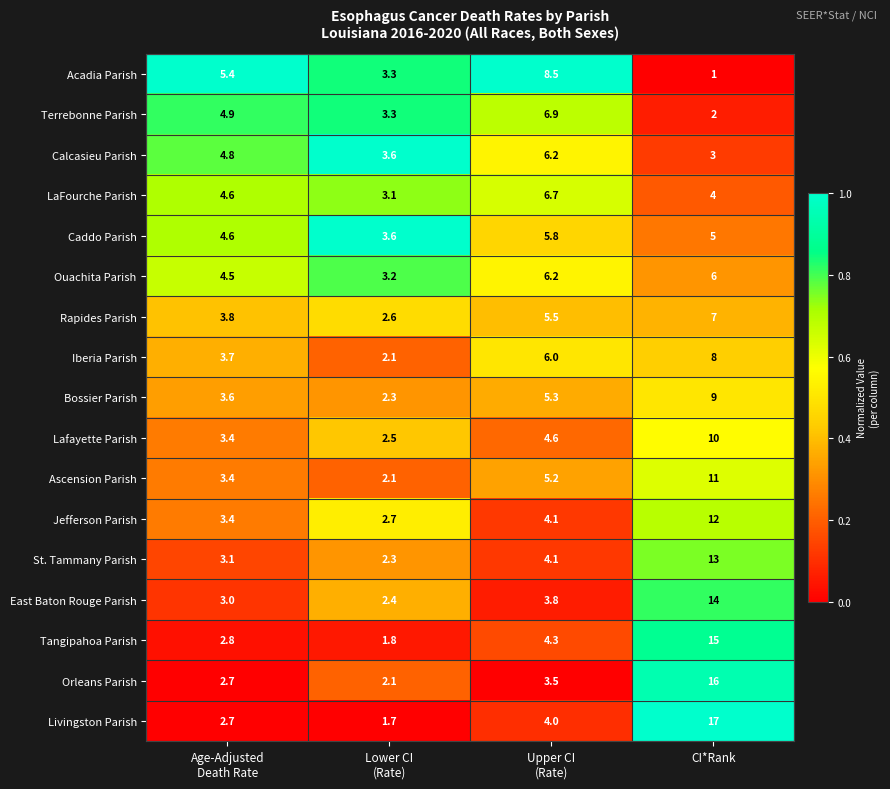

What is the total value across all series at CI*Rank?

153.0